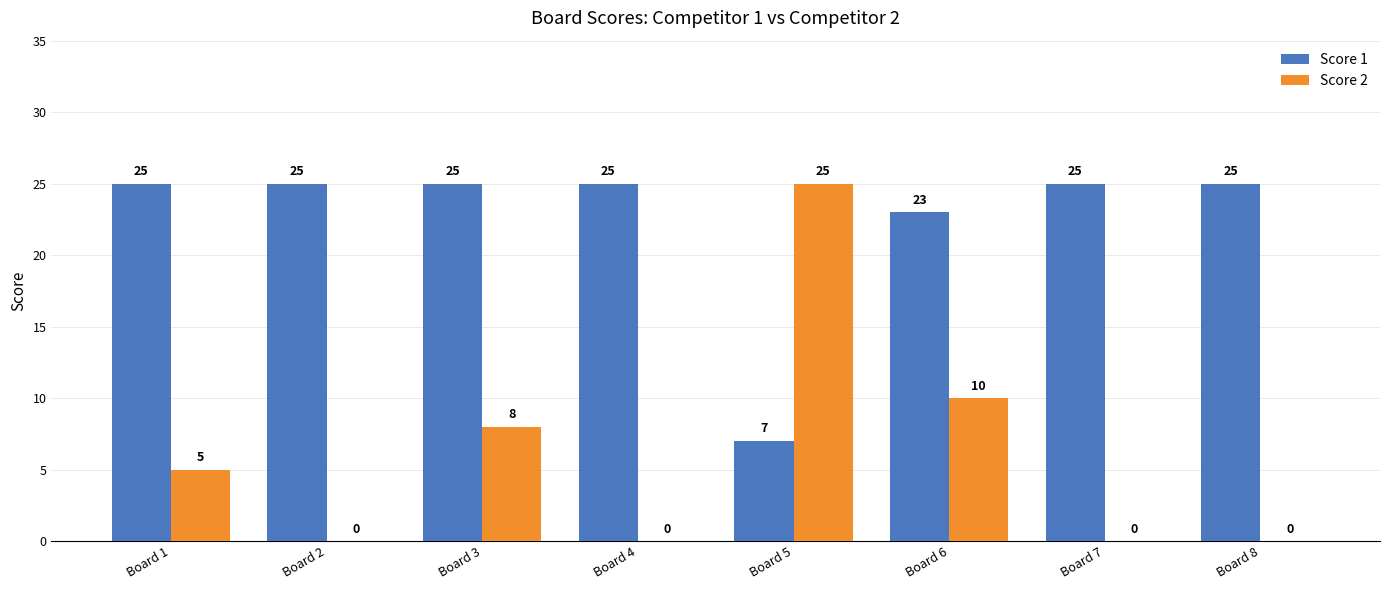

Reading right to left, extract all data points from this chart.

Score 1: 25	25	23	7	25	25	25	25
Score 2: 0	0	10	25	0	8	0	5